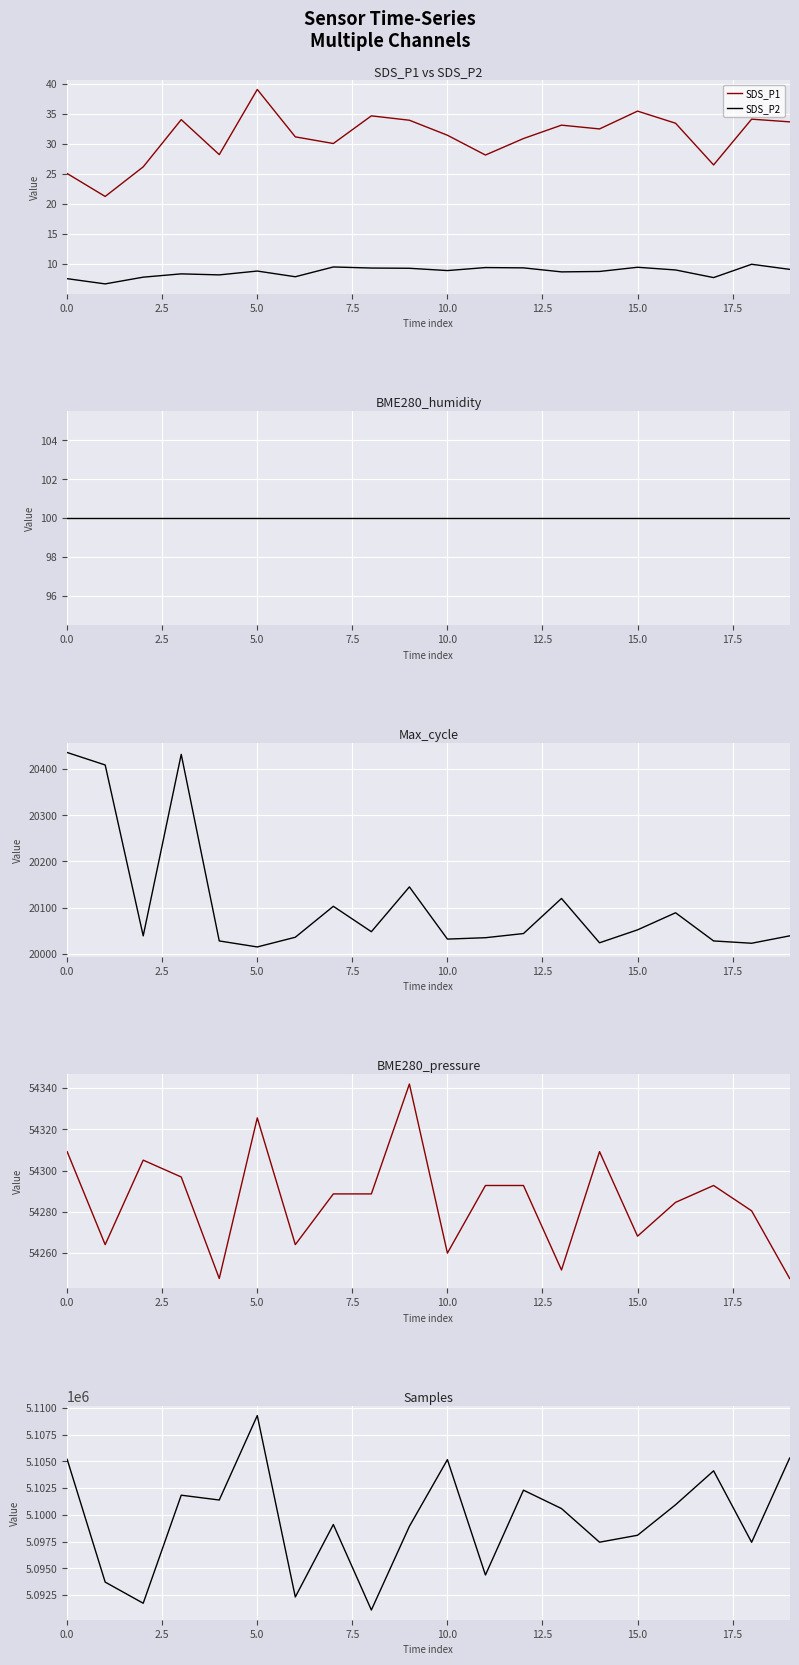

What is the maximum value for SDS_P1?

39.0